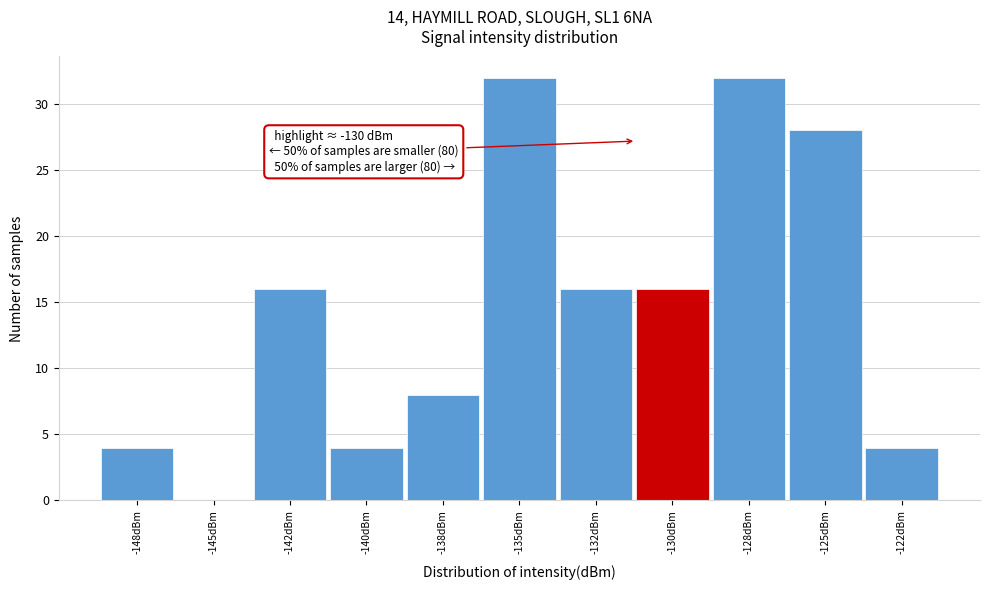

Reading left to right, transcribe all the data shown in this chart.

-148dBm=4	-145dBm=0	-142dBm=16	-140dBm=4	-138dBm=8	-135dBm=32	-132dBm=16	-130dBm=16	-128dBm=32	-125dBm=28	-122dBm=4